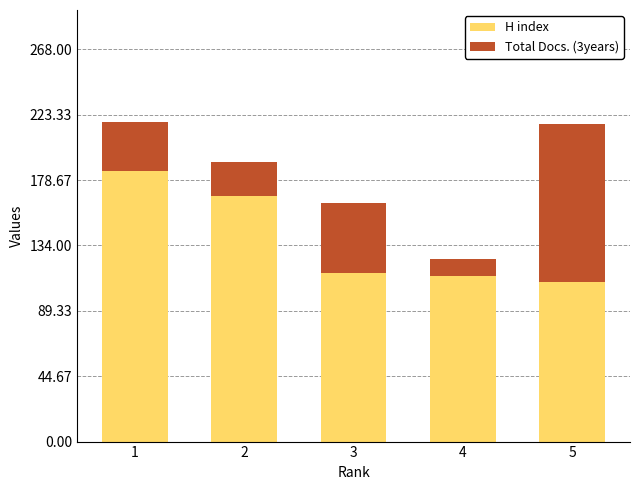

Read the H index value at 5.

109